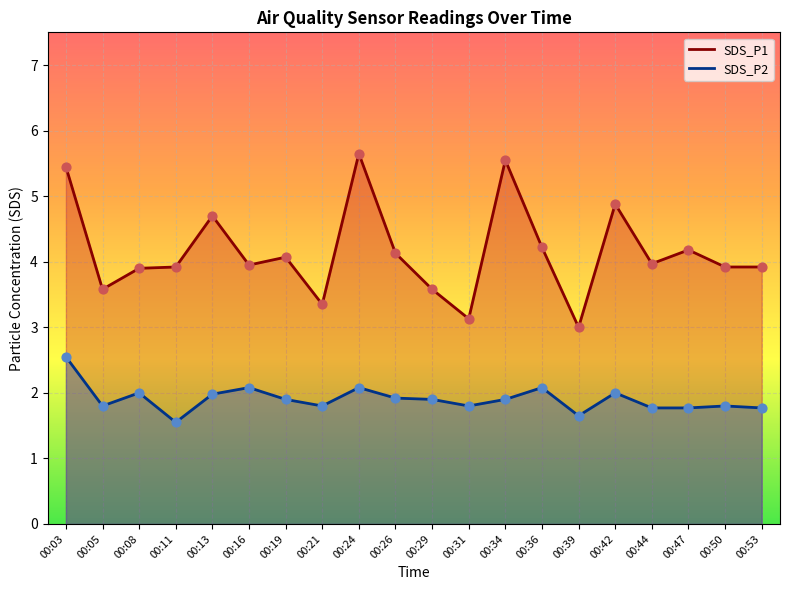

What is the total value across all series at 00:44?

5.7